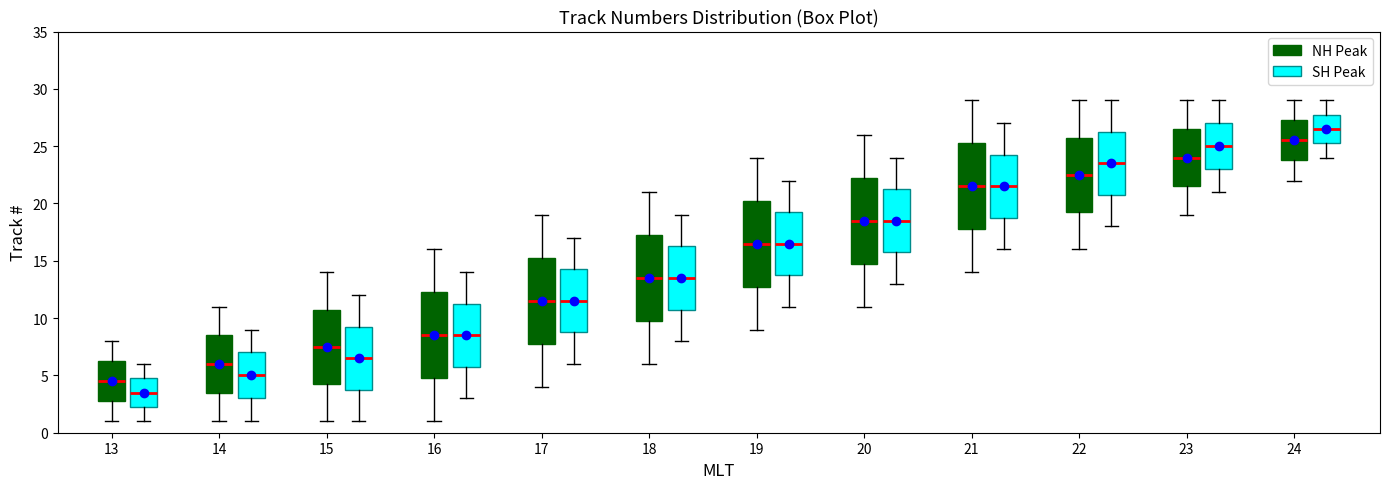

Where does the upper whisker of the box for 20 (SH Peak) end on the y-axis? The values are not printed on the chart, so give them approximately, as read against the axis.

24.0